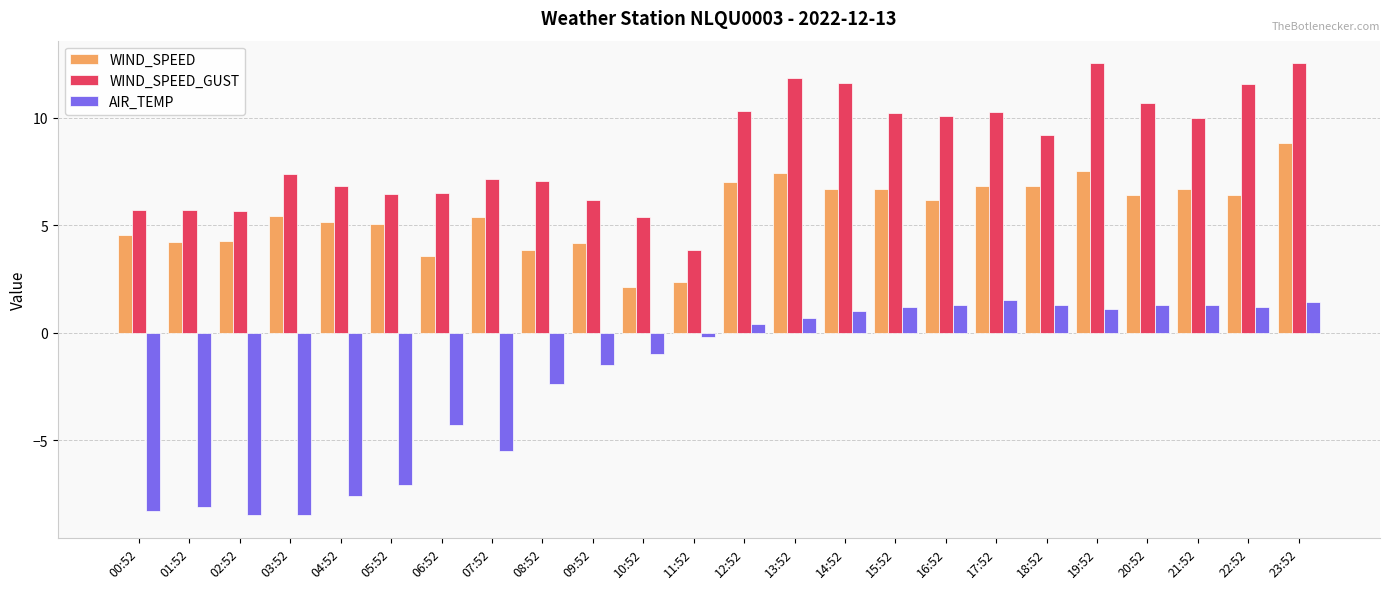

How many bars are there in each group?

3